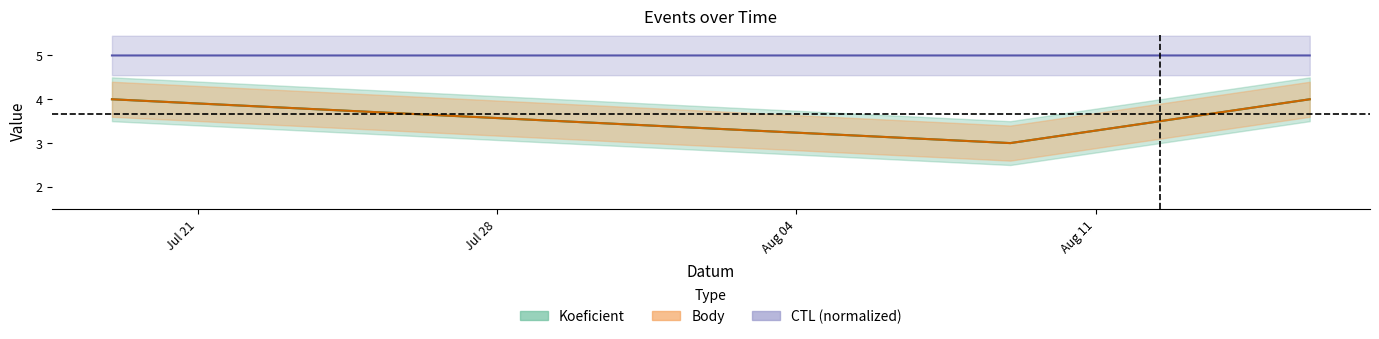

At which category is the sum across all series the highest?

2008-08-16